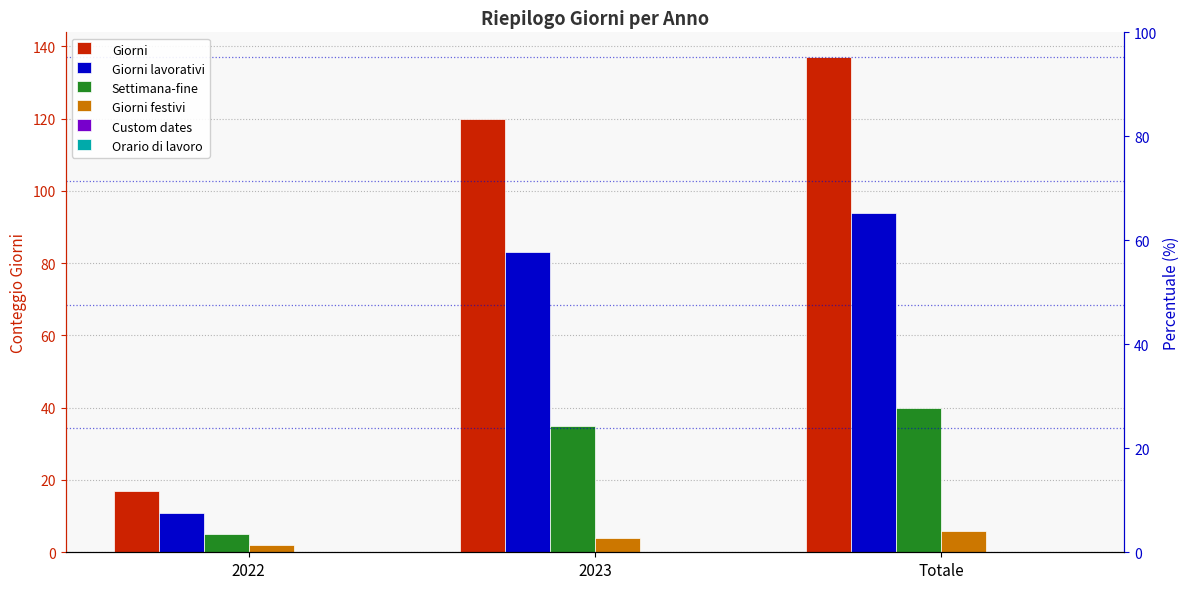

What is the greatest value displayed?

137